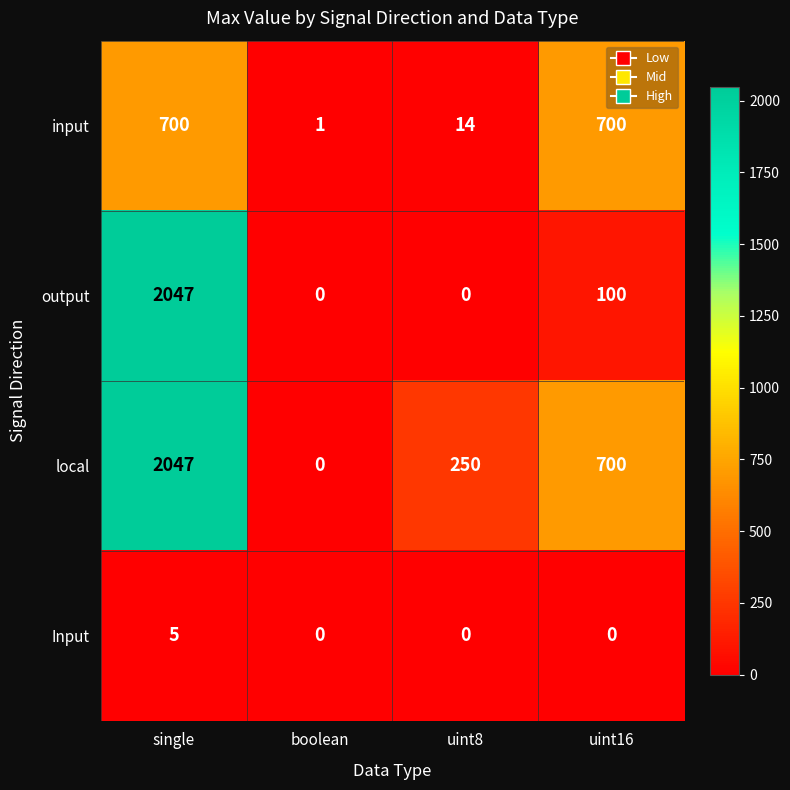

At which label does output reach its peak?

single